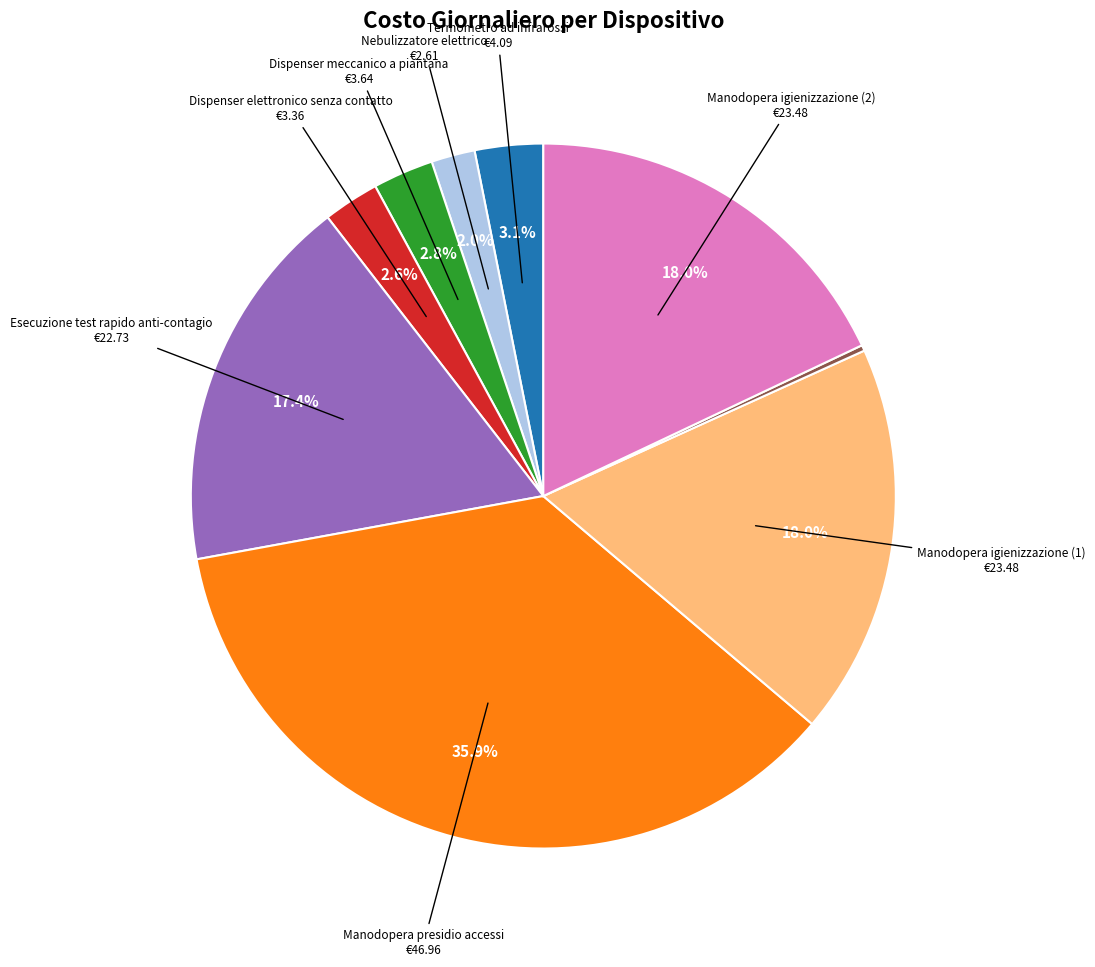

Is there a majority slice in this chart?

No